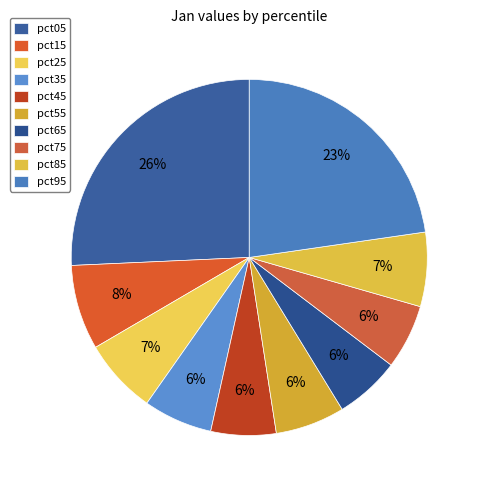

Count the number of slices in the pie.

10